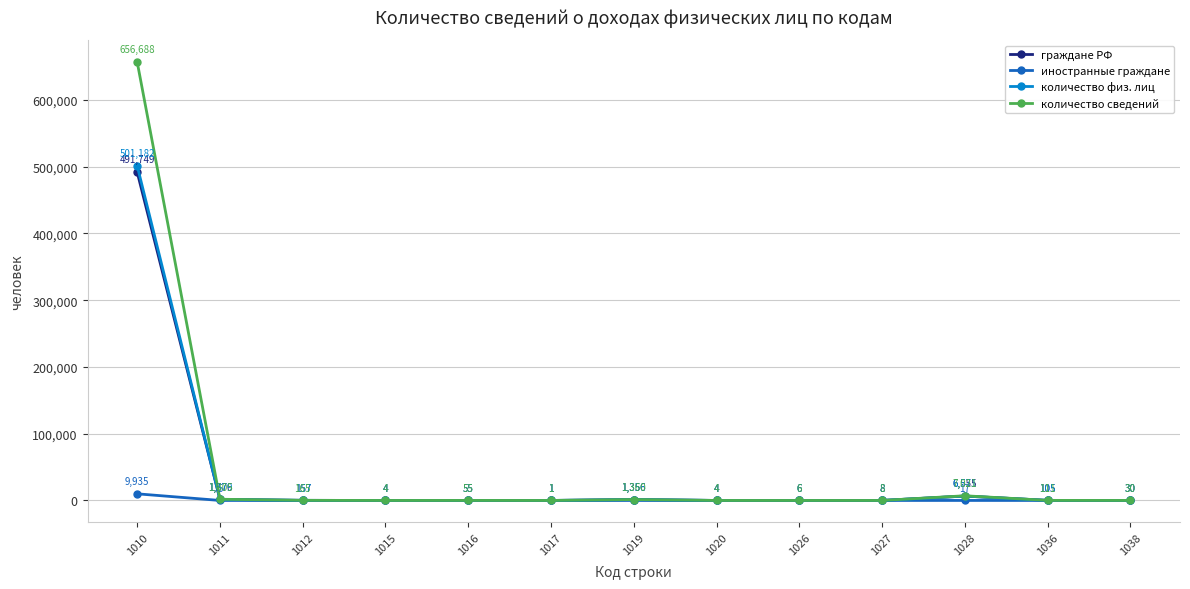

Reading left to right, transcribe all the data shown in this chart.

граждане РФ: 1010=491749	1011=1576	1012=157	1015=4	1016=55	1017=1	1019=1356	1020=4	1026=6	1027=8	1028=6555	1036=105	1038=30
иностранные граждане: 1010=9935	1011=5	1012=0	1015=0	1016=0	1017=0	1019=0	1020=0	1026=0	1027=0	1028=17	1036=0	1038=0
количество физ. лиц: 1010=501182	1011=1579	1012=157	1015=4	1016=55	1017=1	1019=1356	1020=4	1026=6	1027=8	1028=6571	1036=105	1038=30
количество сведений: 1010=656688	1011=1805	1012=165	1015=4	1016=55	1017=1	1019=1360	1020=4	1026=6	1027=8	1028=7021	1036=111	1038=30